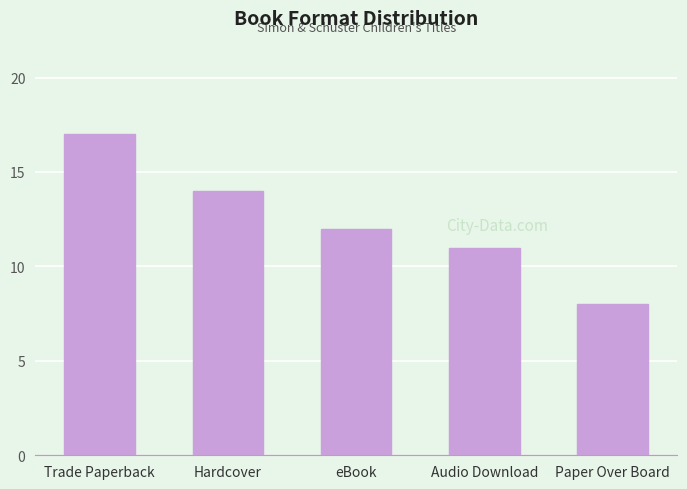

What is the change in value from Trade Paperback to eBook?

-5